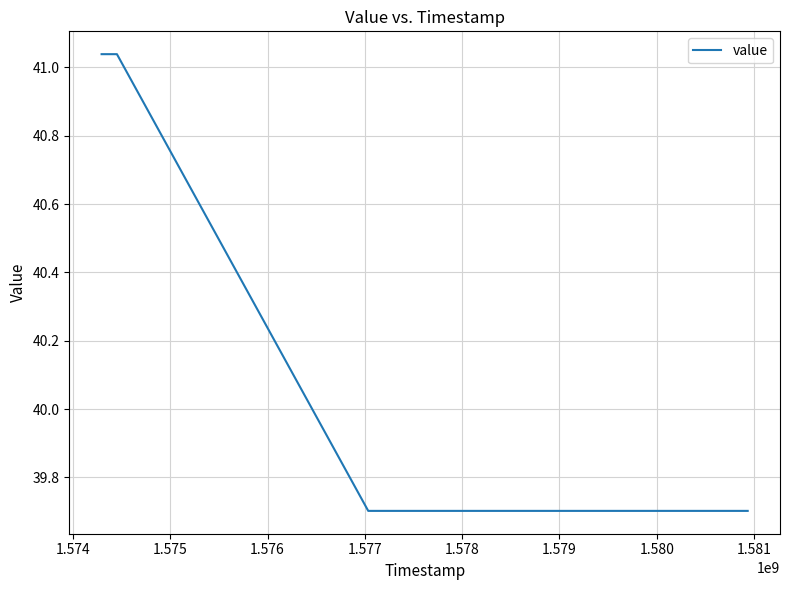

What is the sum of all values?

201.2